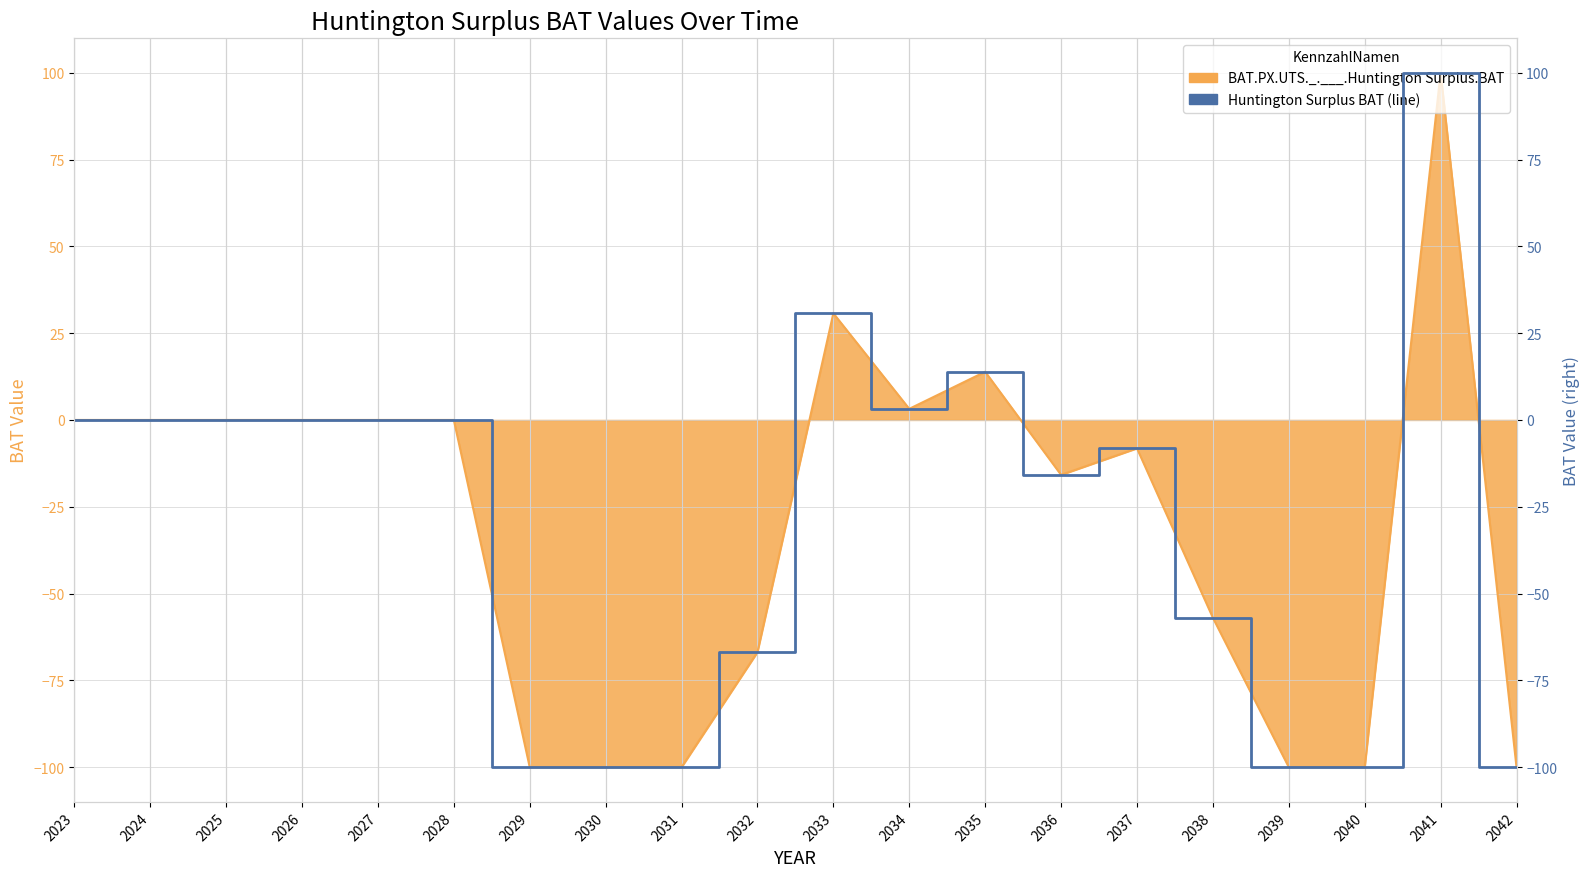

How many categories are shown in the chart?

20